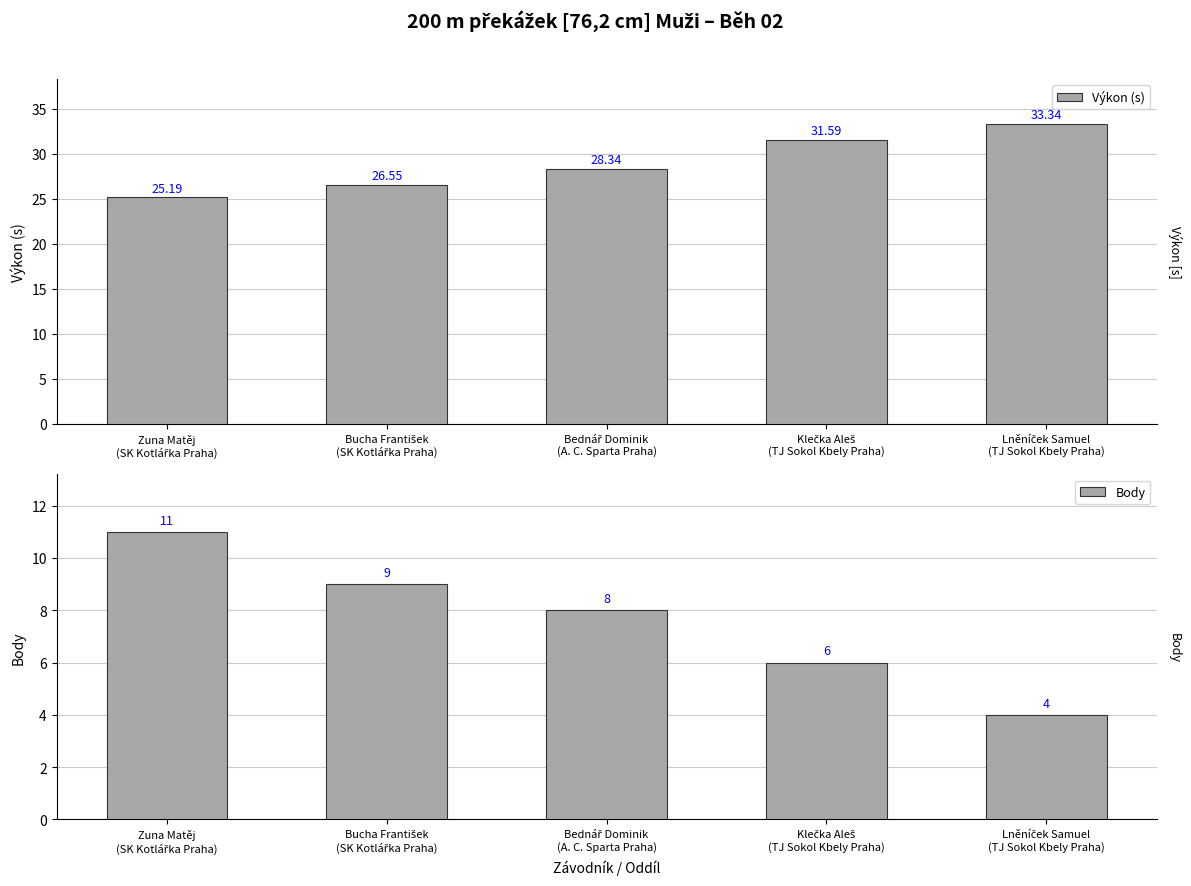

Are the bars grouped side by side (vs. stacked)?

Yes